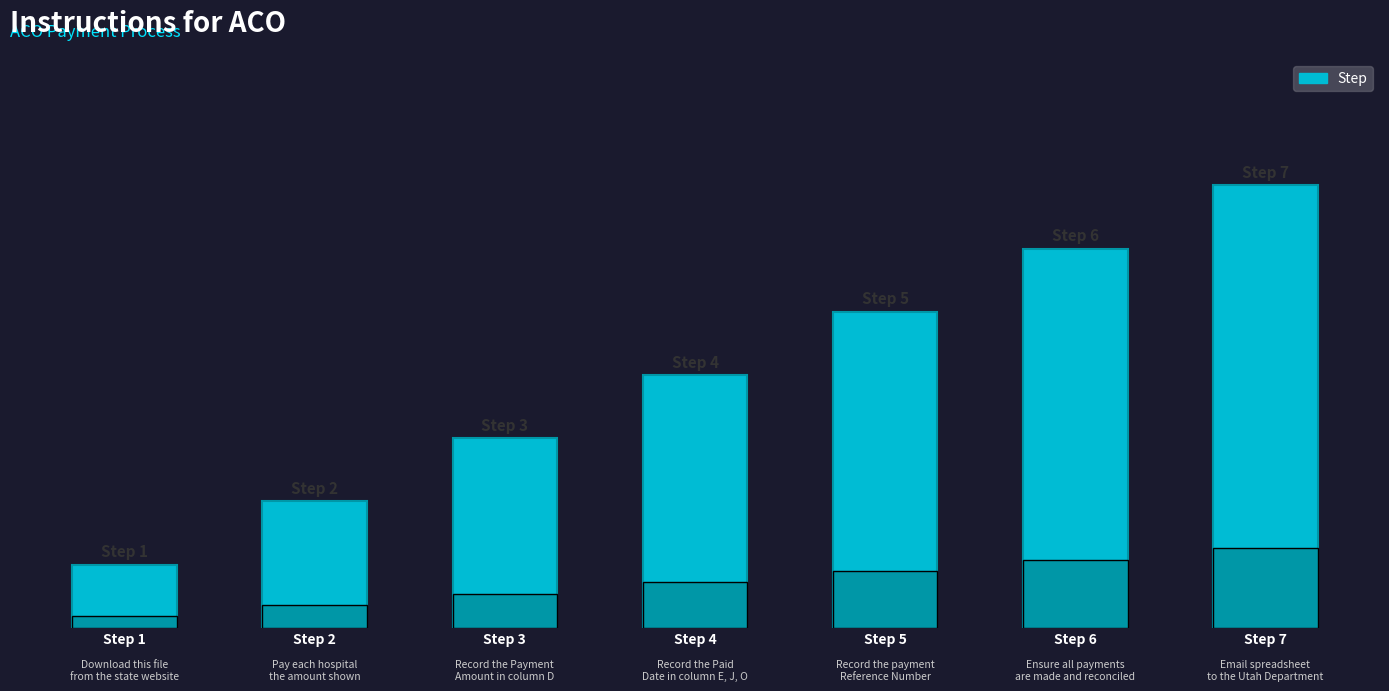

Are the bars horizontal?

No